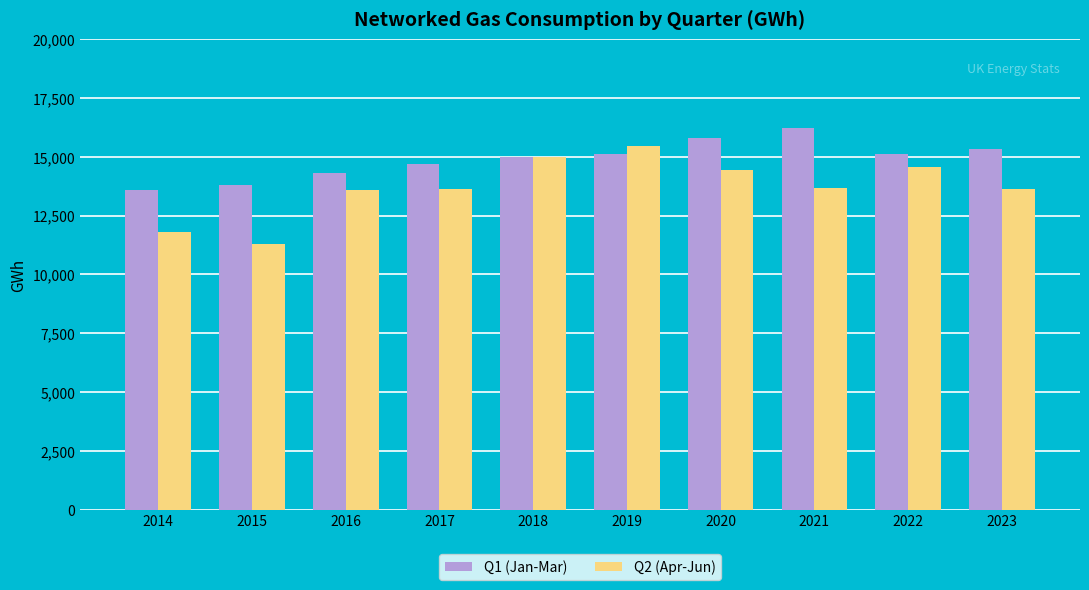

Count the number of categories in the chart.

10